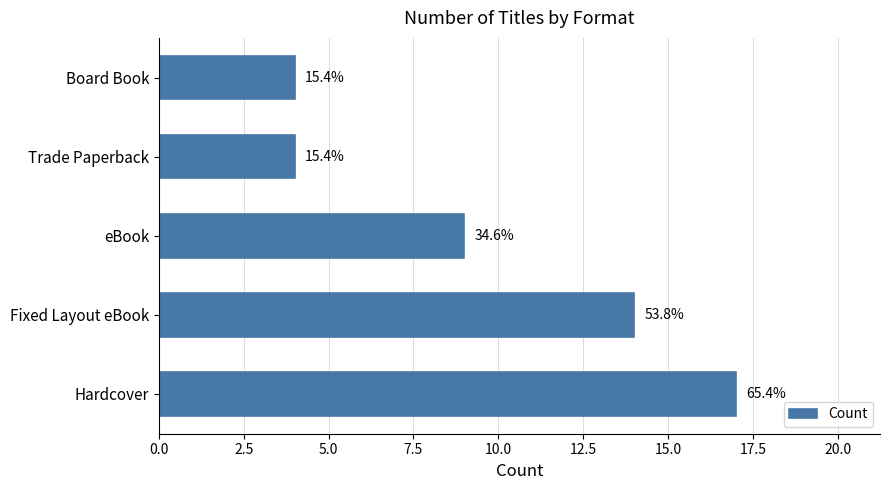

What is the difference between the maximum and minimum values?

13